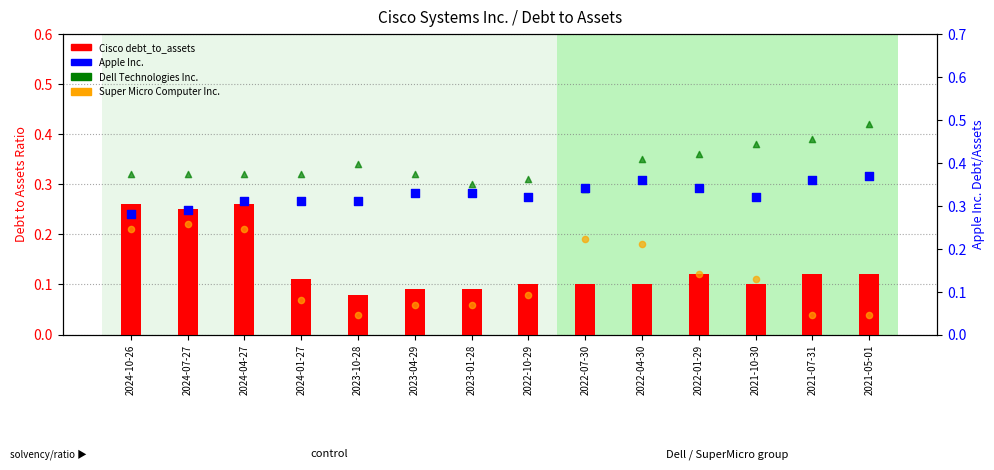

Which series has the largest total across all categories?

Dell Technologies Inc.